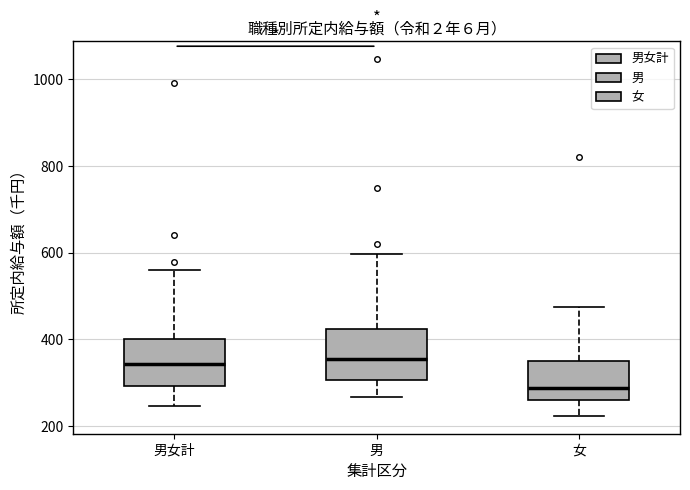

Reading left to right, read every box against the y-axis: the position of its median line, the range the box covers, and the ends of its whiskers. The values are not printed on the chart, so give them approximately, as read against the axis.

男女計: median 340, box 300 to 400, whiskers 240 to 560
男: median 360, box 300 to 420, whiskers 260 to 600
女: median 280, box 260 to 340, whiskers 220 to 480